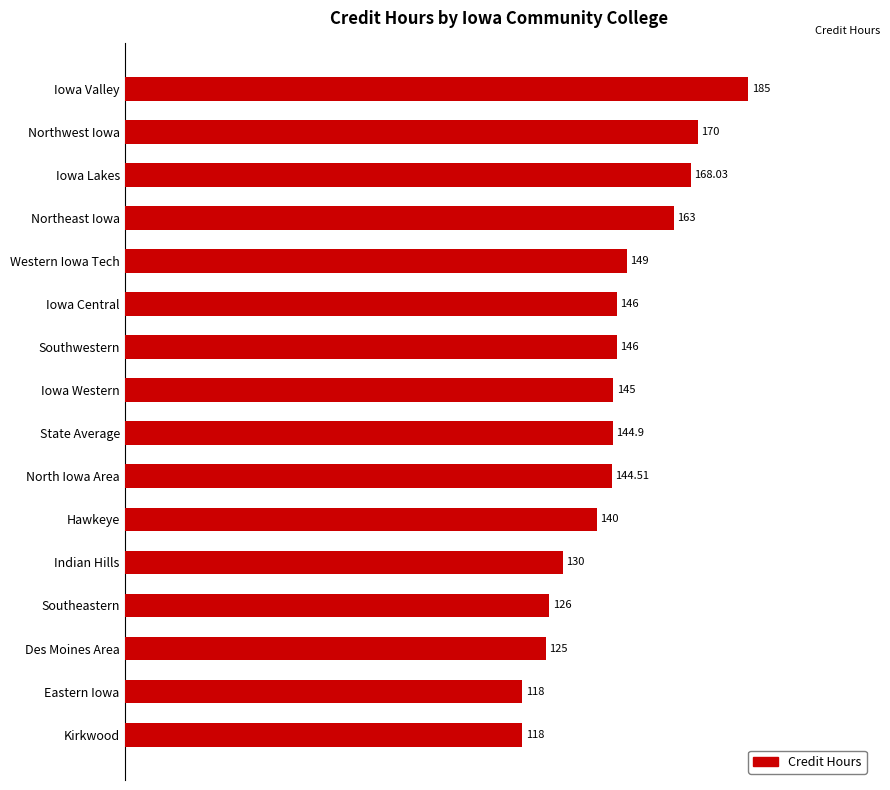

Where is the data nearest to the value 151?

Western Iowa Tech